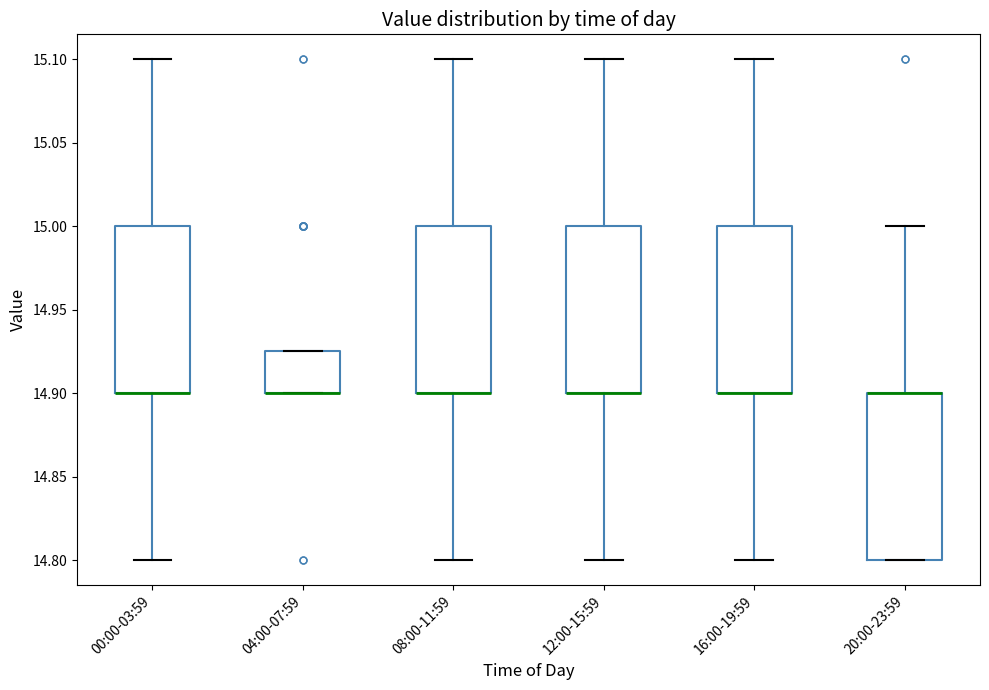

Reading left to right, transcribe this box plot: for each box, give where its median line is, the range the box spans, and where its two whiskers end, as read against the y-axis. The values are not printed on the chart, so give them approximately, as read against the axis.

00:00-03:59: median 14.900 (drawn on the box's lower edge), box 14.900 to 15.000, whiskers 14.800 to 15.100
04:00-07:59: median 14.900 (drawn on the box's lower edge), box 14.900 to 14.925, whiskers 14.900 to 14.925
08:00-11:59: median 14.900 (drawn on the box's lower edge), box 14.900 to 15.000, whiskers 14.800 to 15.100
12:00-15:59: median 14.900 (drawn on the box's lower edge), box 14.900 to 15.000, whiskers 14.800 to 15.100
16:00-19:59: median 14.900 (drawn on the box's lower edge), box 14.900 to 15.000, whiskers 14.800 to 15.100
20:00-23:59: median 14.900 (drawn on the box's upper edge), box 14.800 to 14.900, whiskers 14.800 to 15.000